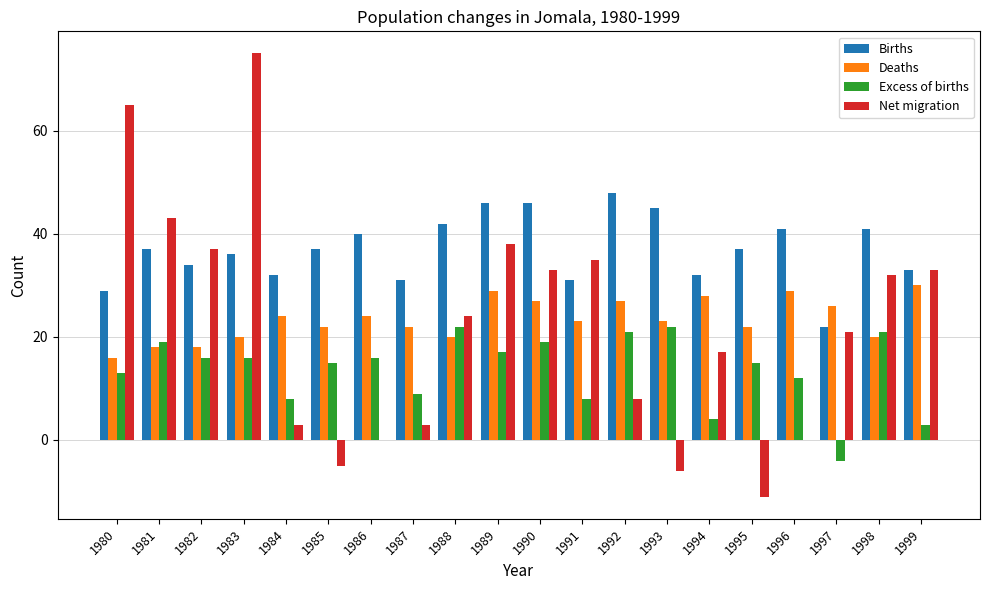

Which series has the largest total across all categories?

Births